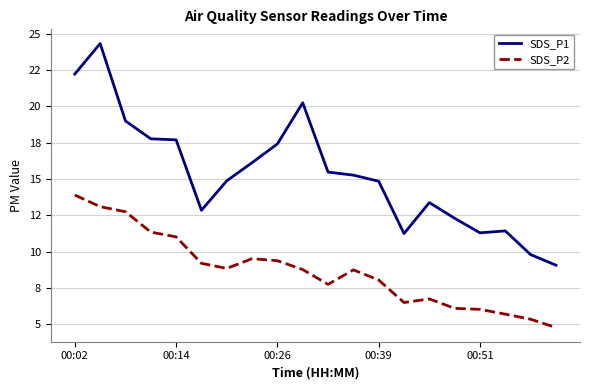

True or false: SDS_P1 has more than 2 interior local peaks.

True